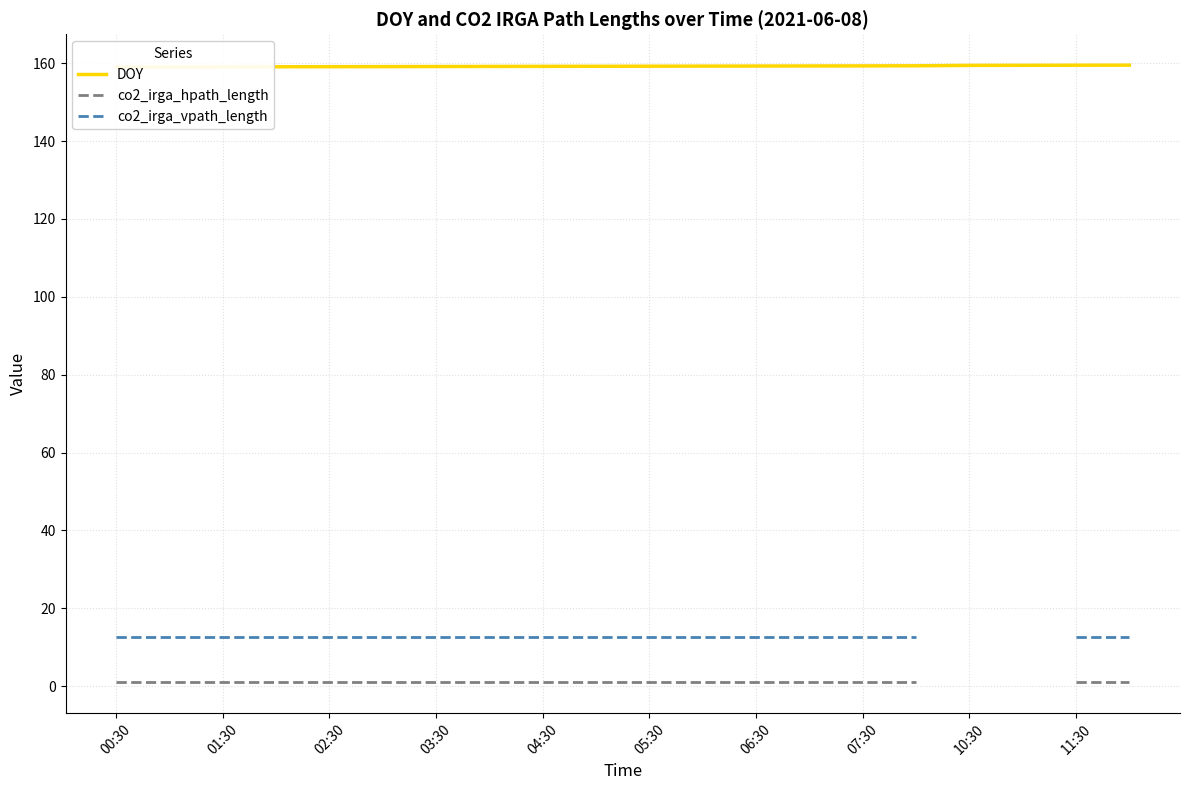

True or false: DOY has a value of 159.5 at 19.

True